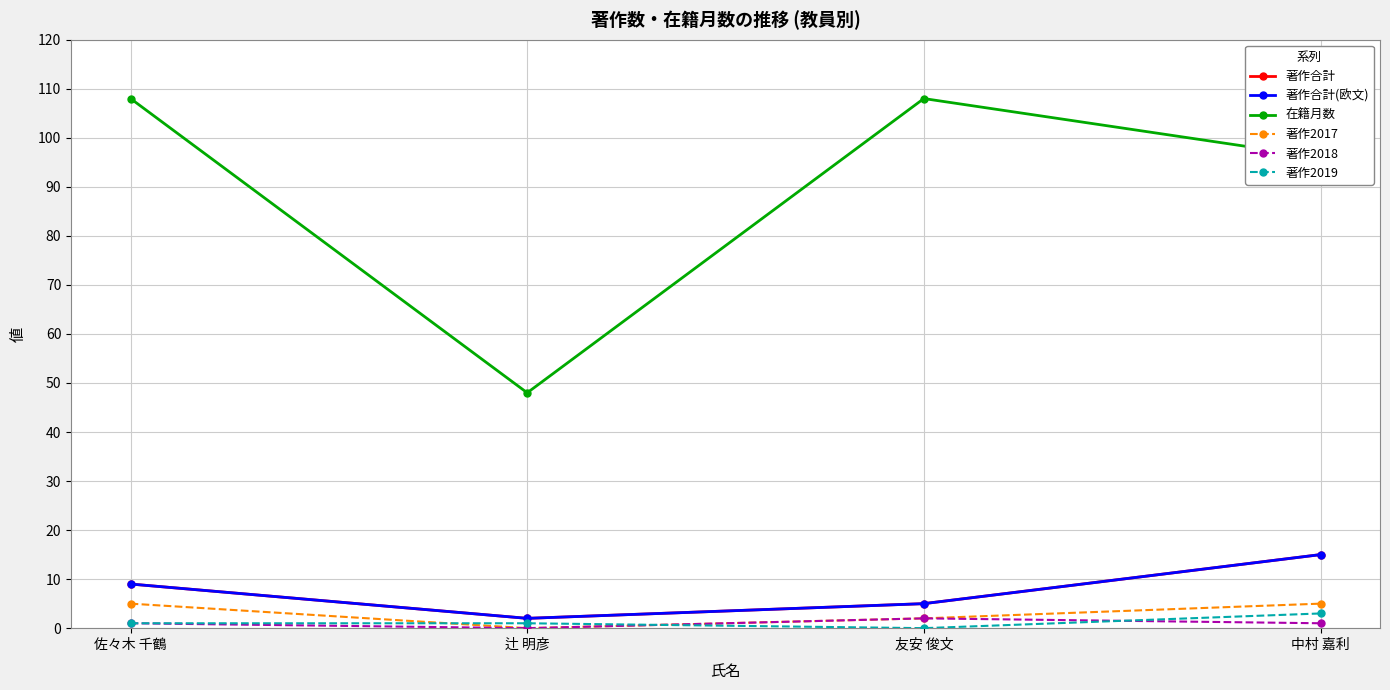

What is the total value across all series at 中村 嘉利?

135